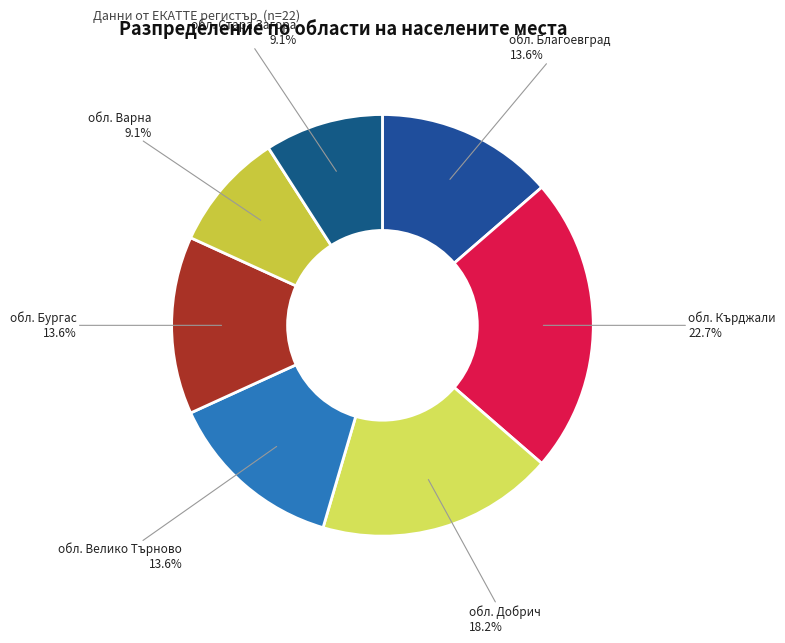

How many segments does this pie chart have?

7